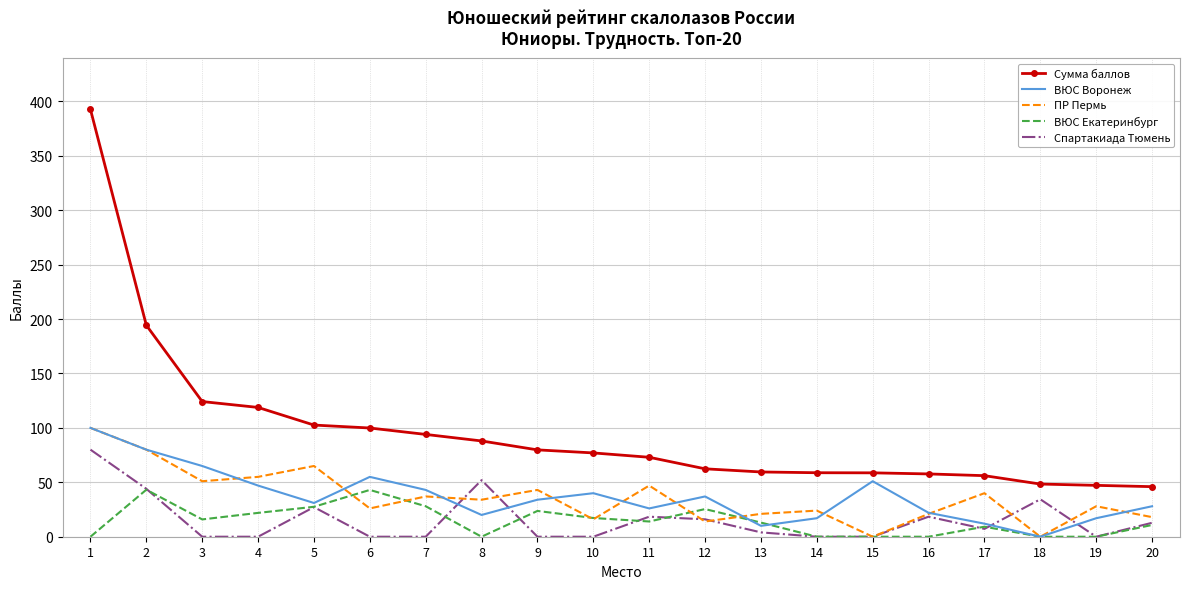

What is the sum of all Спартакиада Тюмень values?

314.4